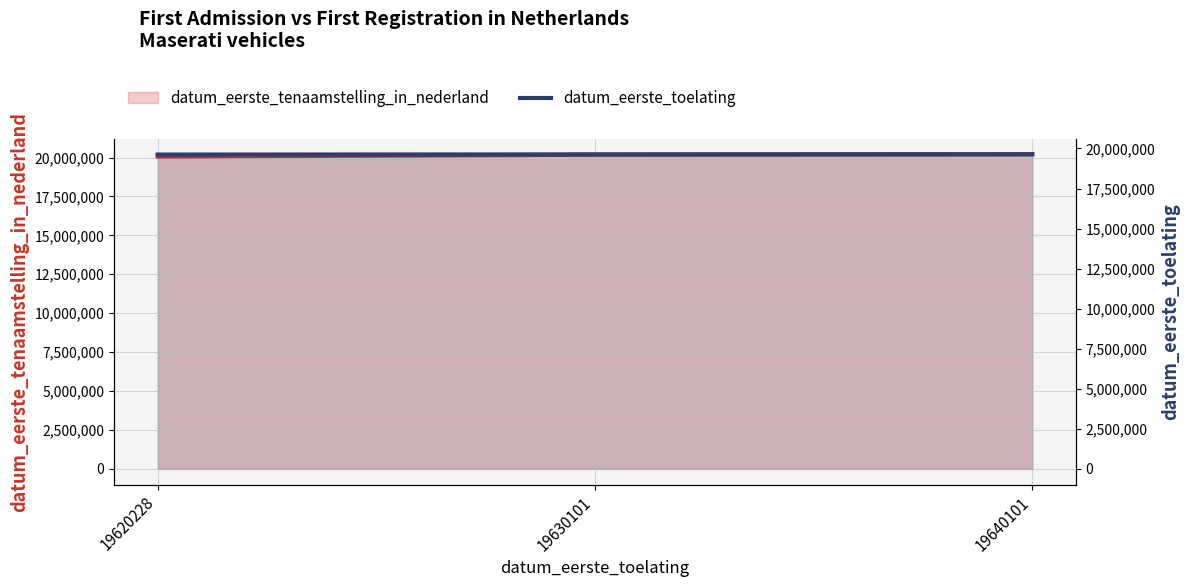

Reading right to left, what are all the values shown in this chart?

datum_eerste_tenaamstelling_in_nederland: 20210113	20180118	20060221
datum_eerste_toelating: 19640101	19630101	19620228